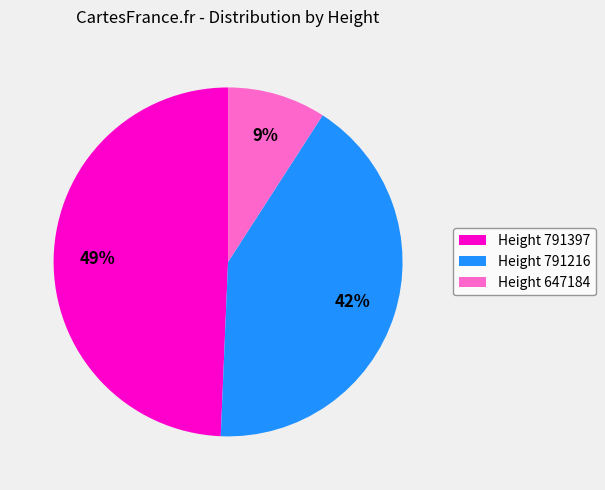

What is the largest slice in the pie chart?

Height 791397